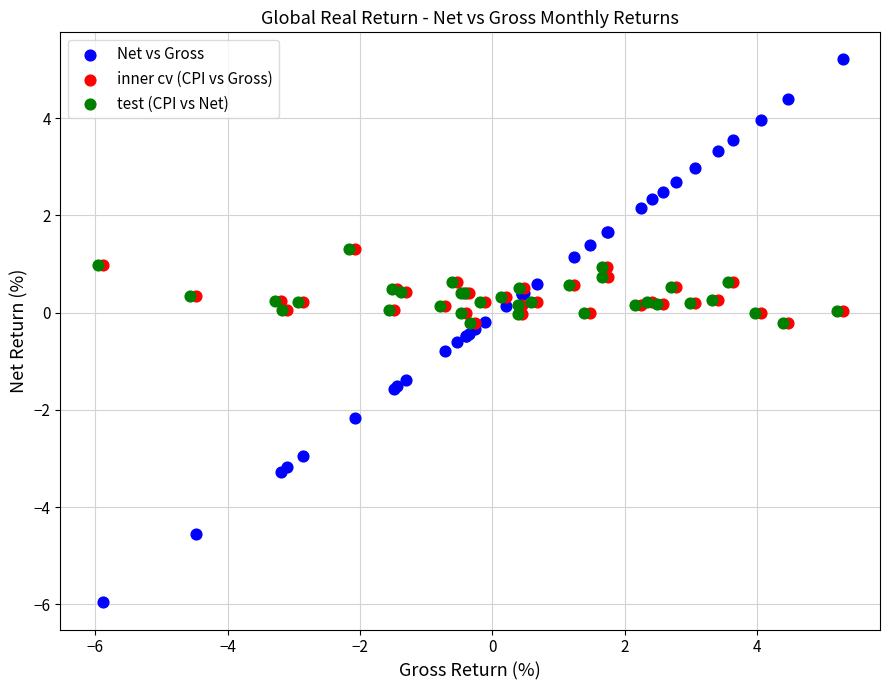

Which series has the widest spread of Y values?

Net vs Gross